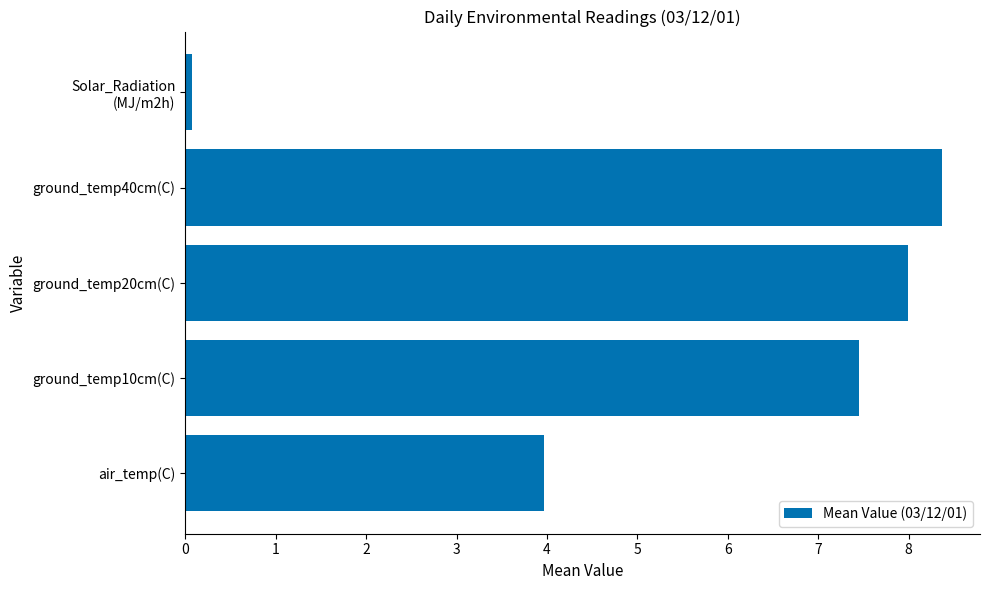

Reading bottom to top, extract all data points from this chart.

4.0	7.5	8.0	8.4	0.1